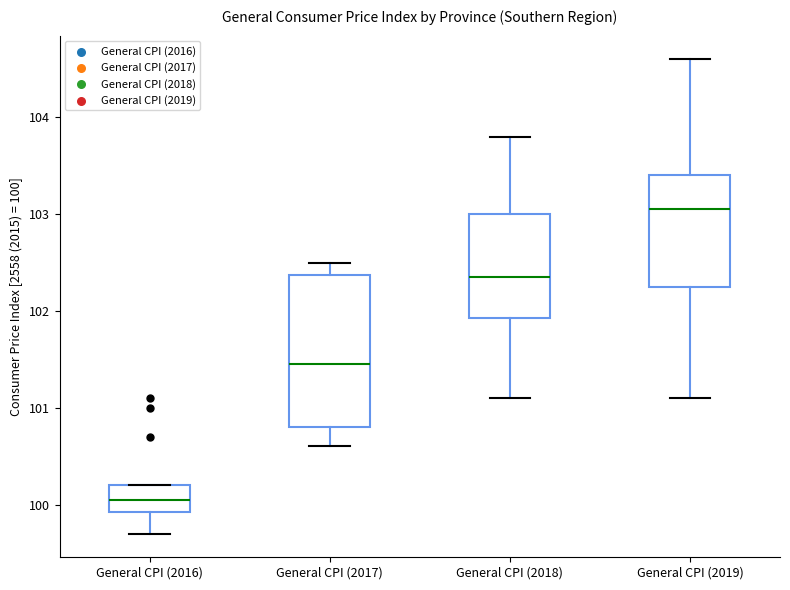

Reading left to right, read every box against the y-axis: the position of its median line, the range the box covers, and the ends of its whiskers. The values are not printed on the chart, so give them approximately, as read against the axis.

General CPI (2016): median 100.1, box 99.9 to 100.2, whiskers 99.7 to 100.2
General CPI (2017): median 101.5, box 100.8 to 102.4, whiskers 100.6 to 102.5
General CPI (2018): median 102.4, box 101.9 to 103.0, whiskers 101.1 to 103.8
General CPI (2019): median 103.1, box 102.3 to 103.4, whiskers 101.1 to 104.6